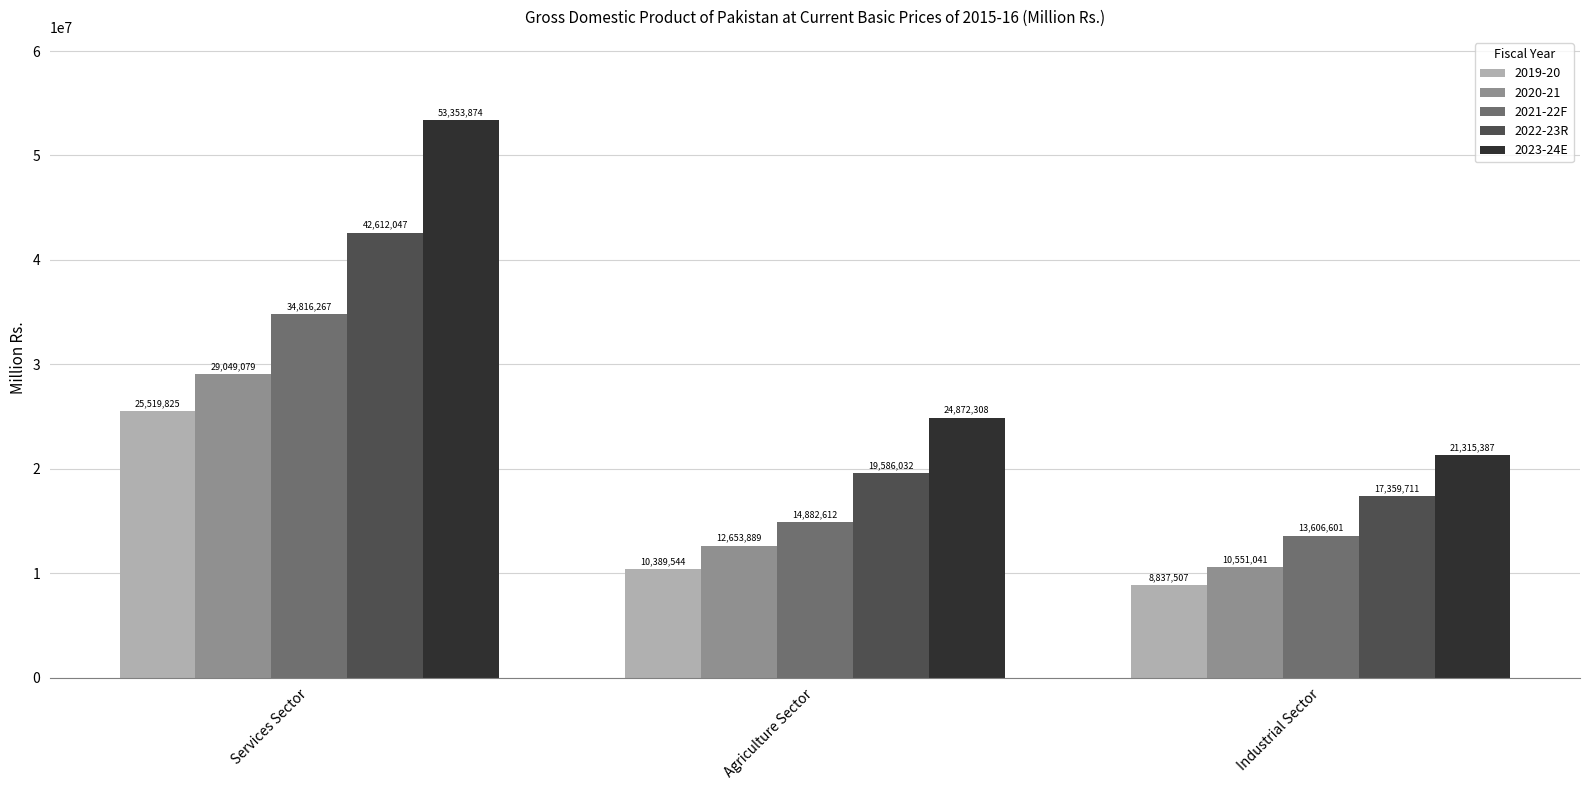

The value of 2023-24E at Industrial Sector is 30770608. True or false?

False